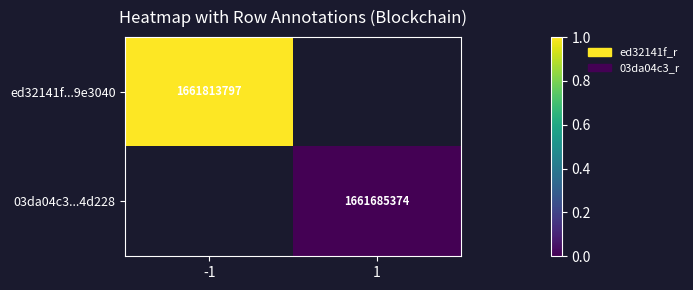

The value of 03da04c3...4d228 at 1 is 961584699. True or false?

False